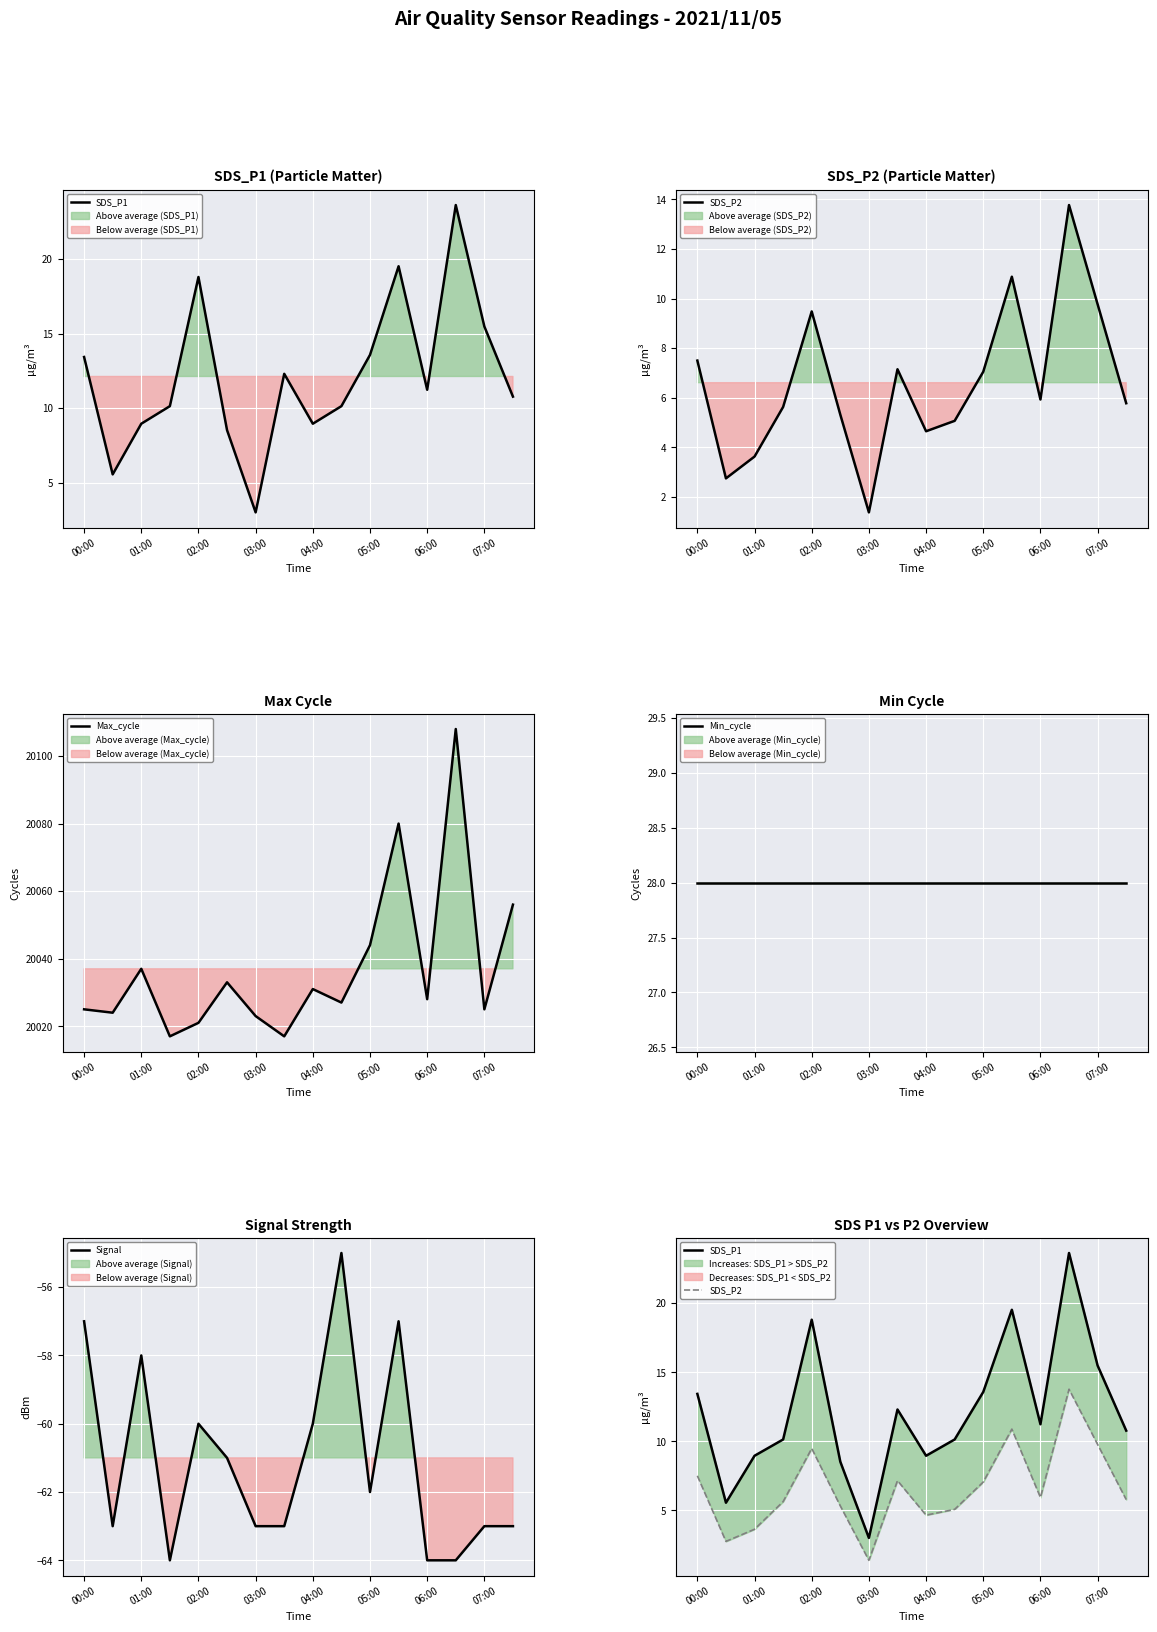

True or false: Signal has a value of -32.8 at 02:00.

False